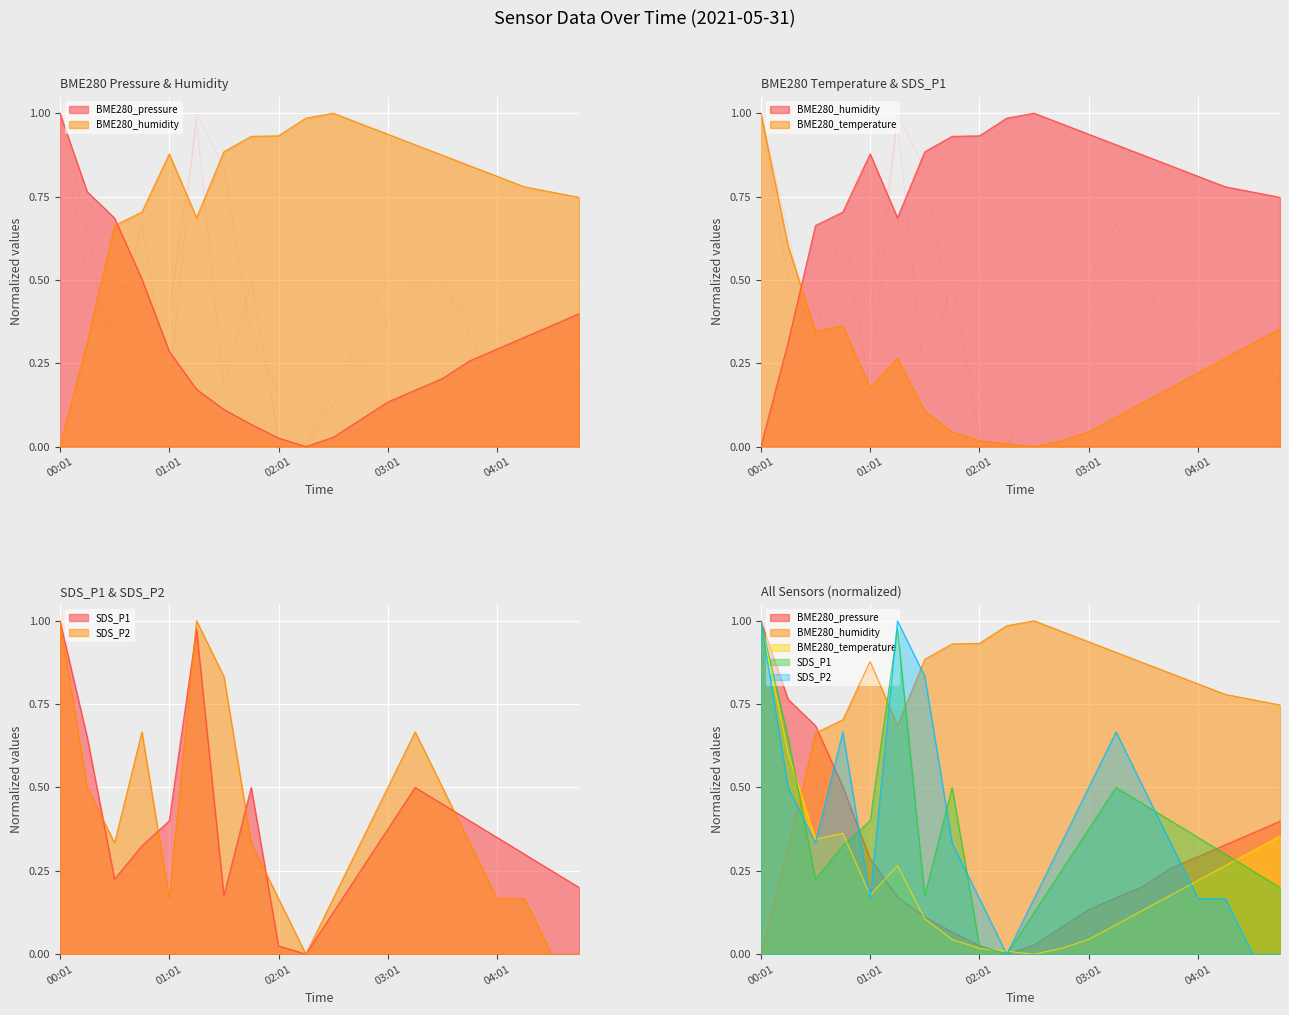

Is the value of BME280_humidity at 01:01 greater than the value of BME280_pressure at 03:46?

Yes